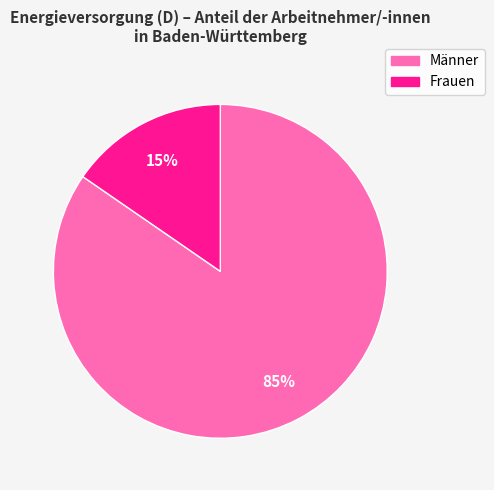

To the nearest percent, what is the average slice percentage?

50%